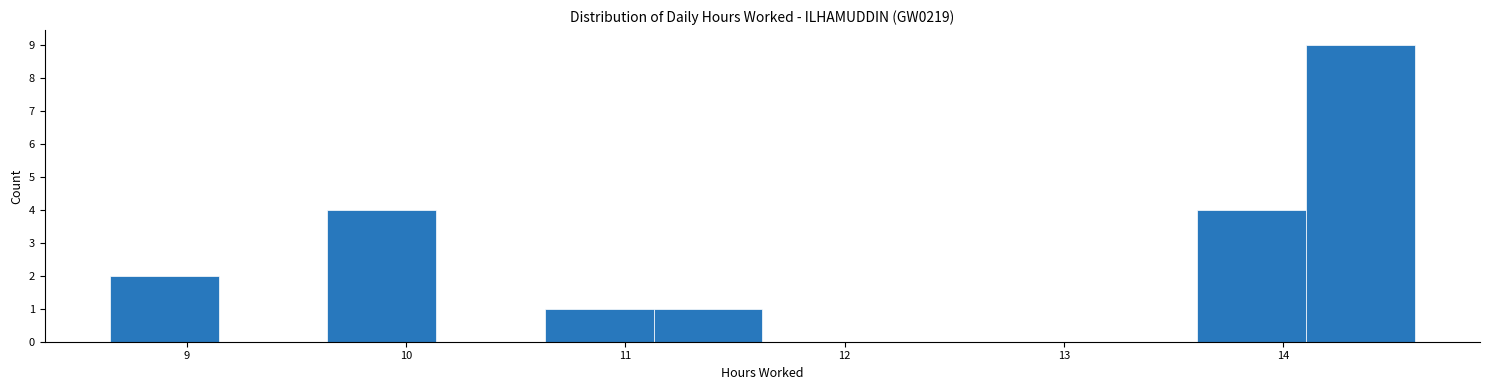

Reading left to right, transcribe this chart: for each bar, give the range it covers on the x-axis and its height. Neither the bar edges nor the heights are printed on the chart, so give them approximately, as read against the axes.

8.7 to 9.1: 2
9.1 to 9.6: 0
9.6 to 10.1: 4
10.1 to 10.6: 0
10.6 to 11.1: 1
11.1 to 11.6: 1
11.6 to 12.1: 0
12.1 to 12.6: 0
12.6 to 13.1: 0
13.1 to 13.6: 0
13.6 to 14.1: 4
14.1 to 14.6: 9